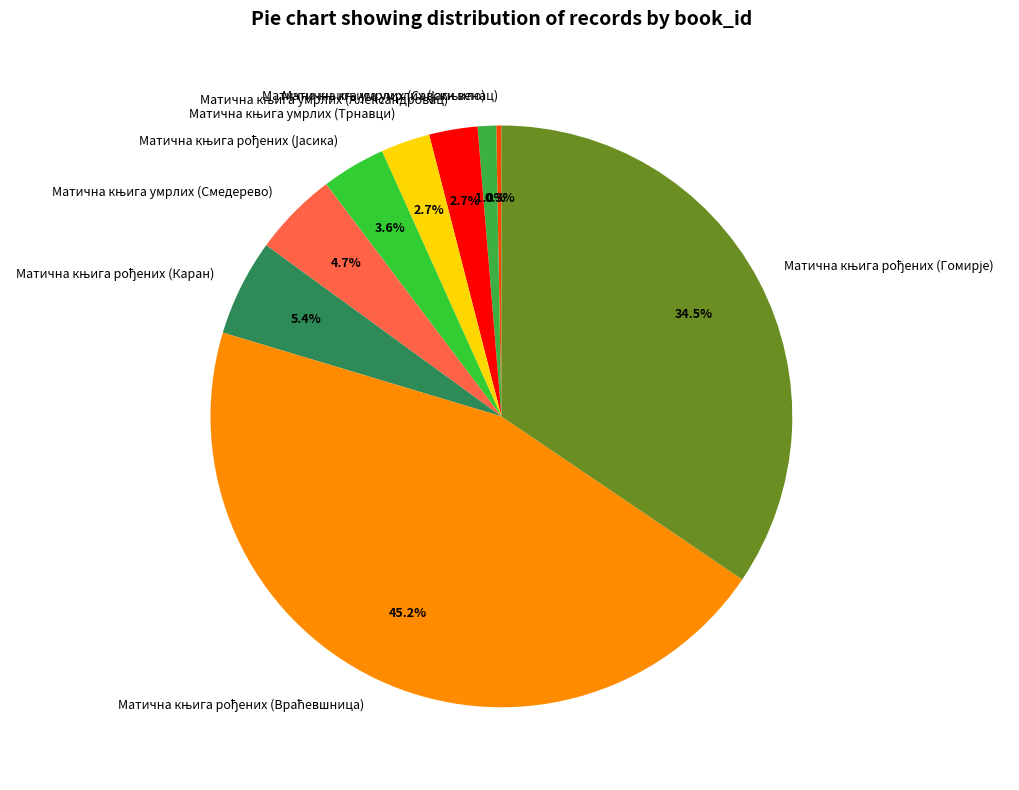

Is there a majority slice in this chart?

No